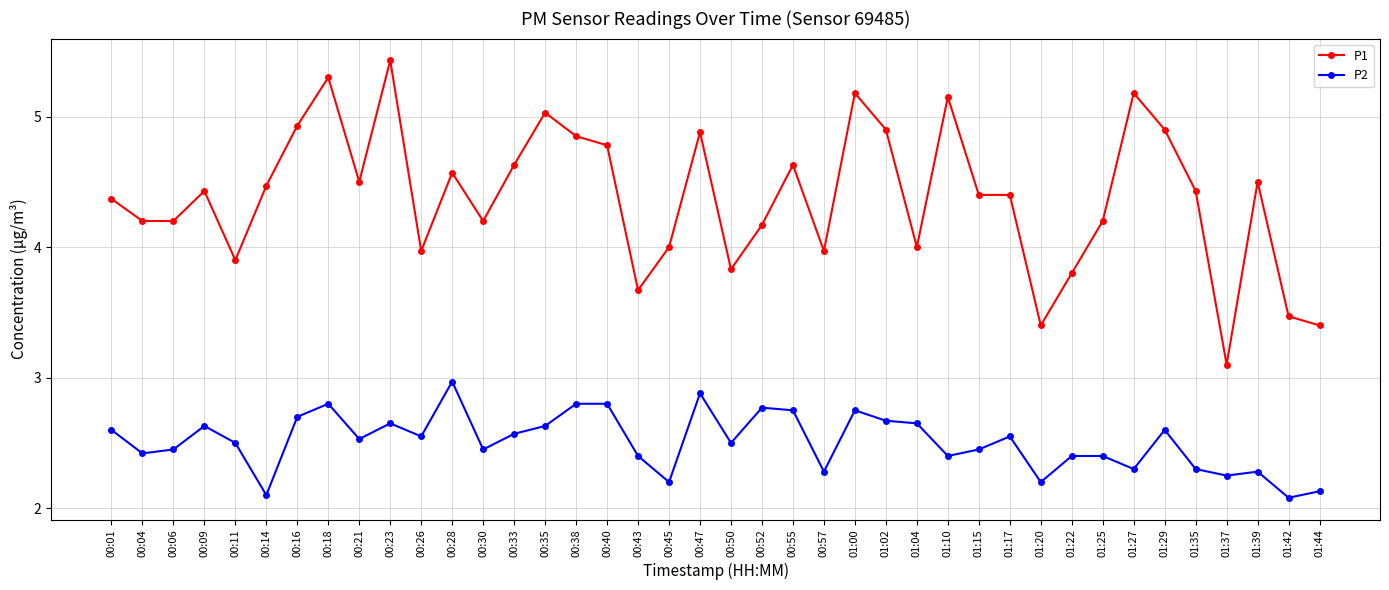

Which series has the widest spread of values?

P1